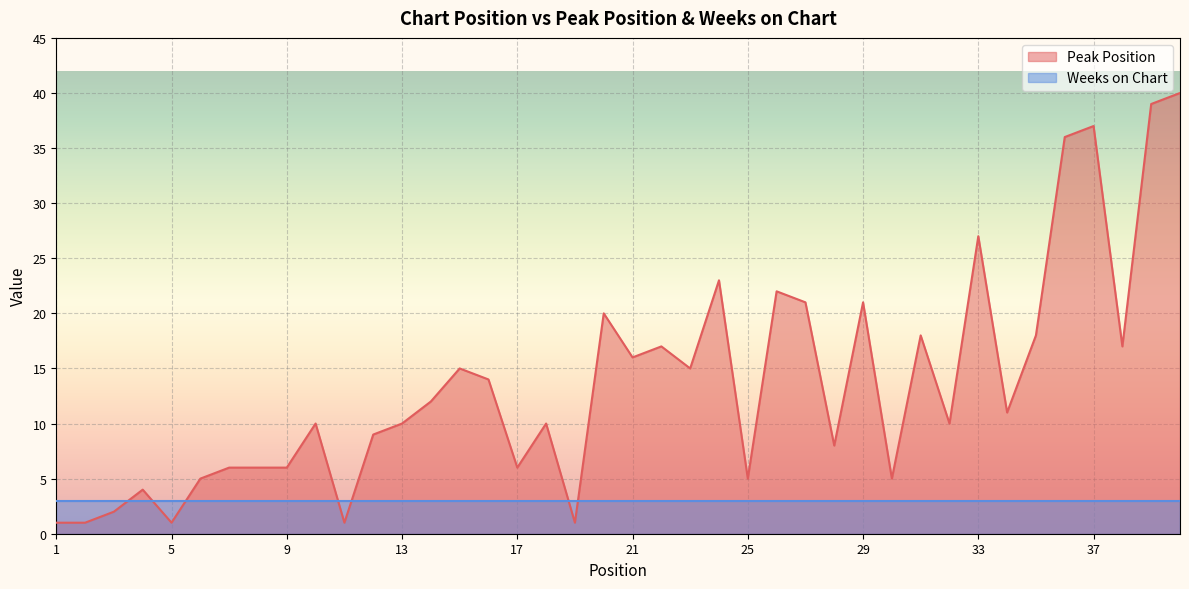

List the labels in order of value, smallest first.

1, 2, 5, 11, 19, 3, 4, 6, 25, 30, 7, 8, 9, 17, 28, 12, 10, 13, 18, 32, 34, 14, 16, 15, 23, 21, 22, 38, 31, 35, 20, 27, 29, 26, 24, 33, 36, 37, 39, 40